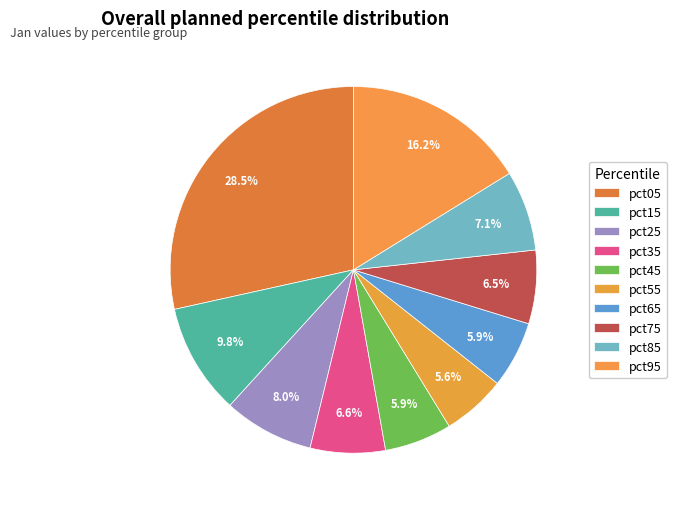

How many segments does this pie chart have?

10